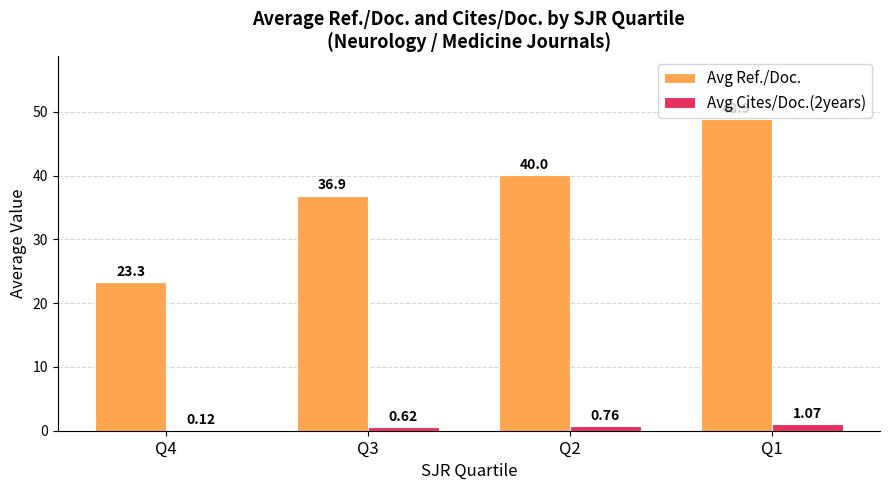

What is the total value across all series at Q4?

23.4